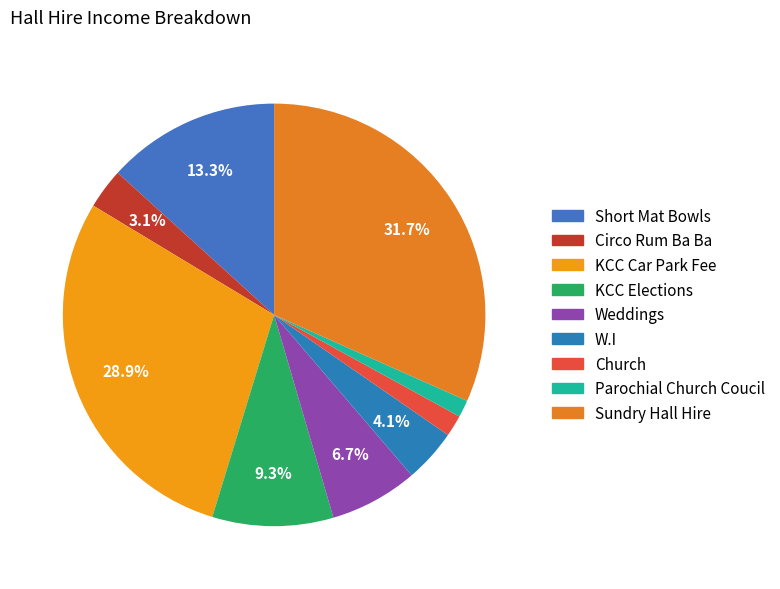

Which category has the smallest portion of the pie?

Parochial Church Coucil